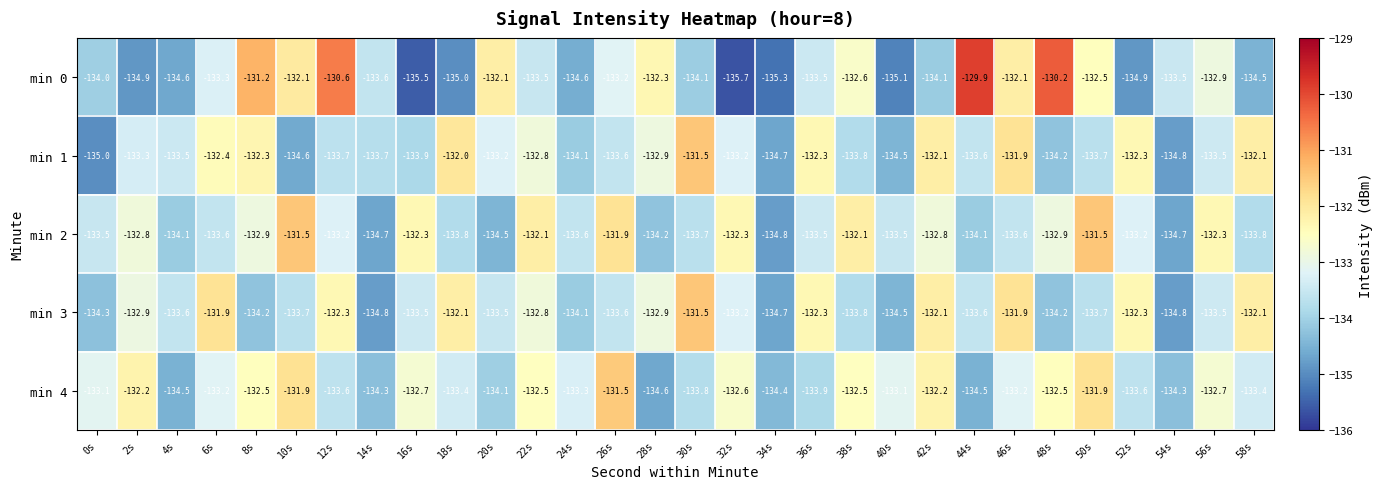

What is the spread (max minus min) of values at 2s?

2.7